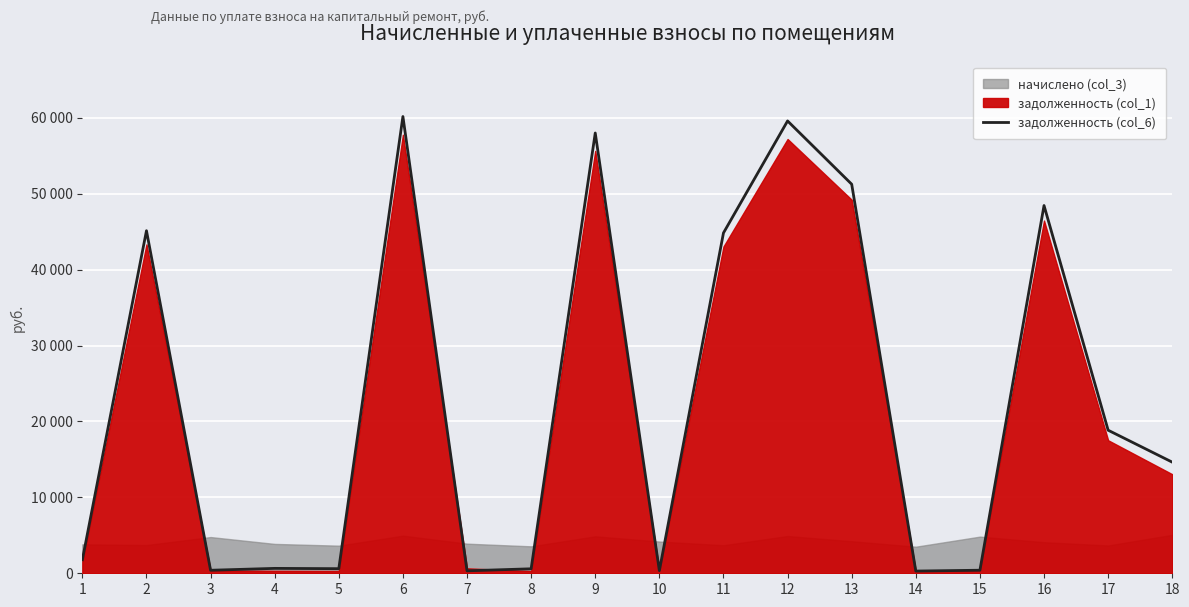

True or false: the data shows 968.5 at 5.

False